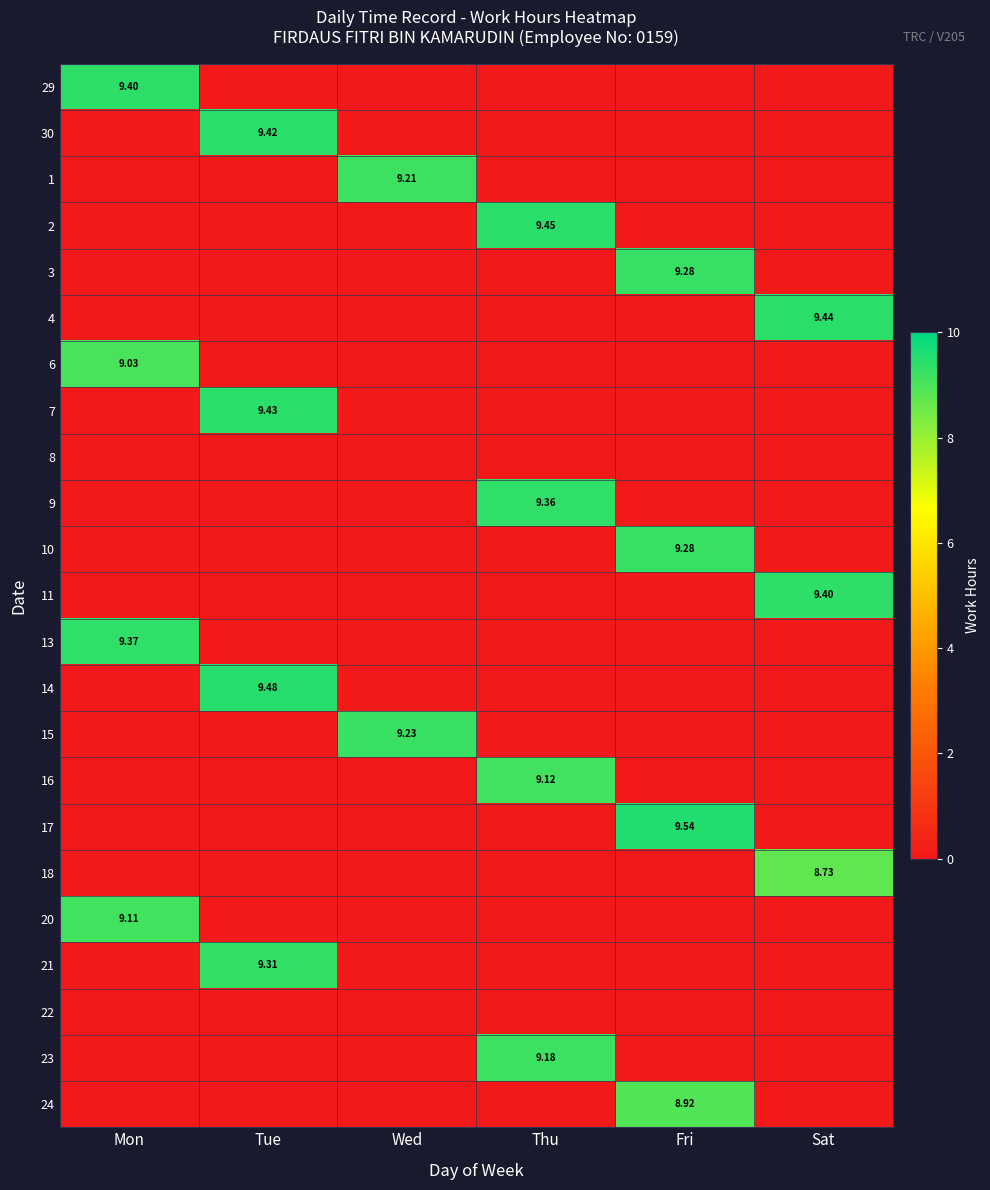

At how many categories does at least one series exceed 5?

6